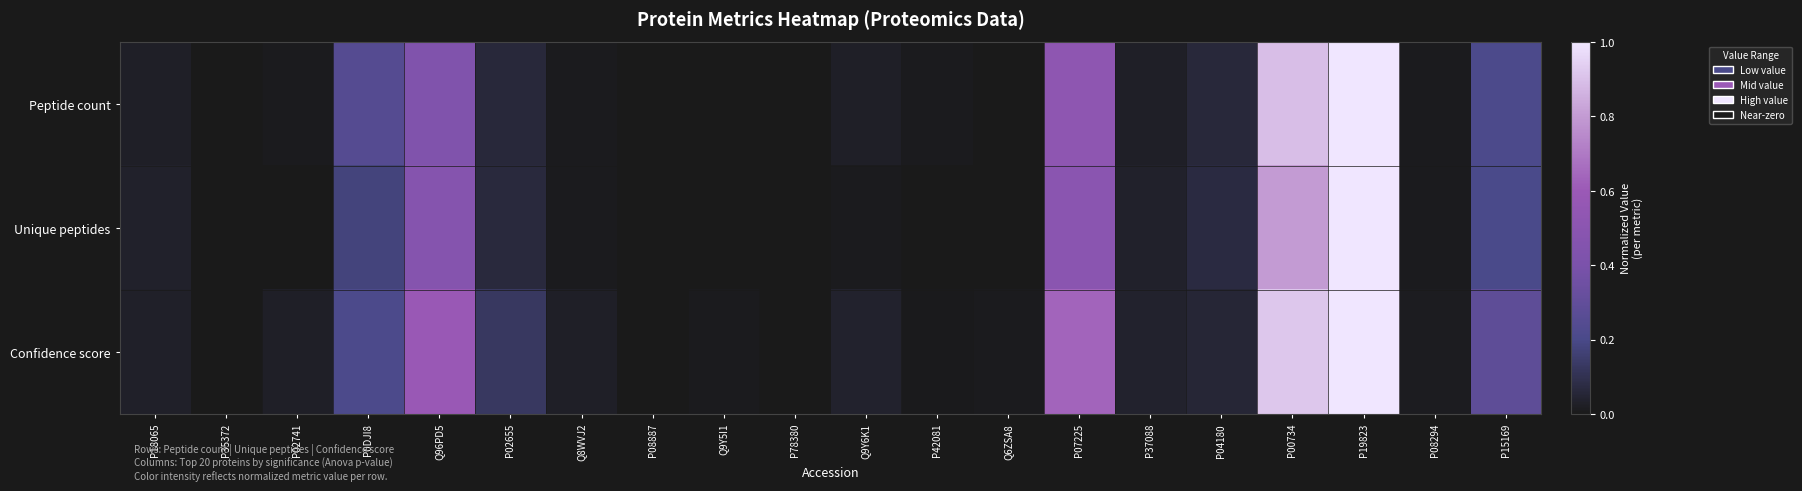

How many series are shown in this chart?

3